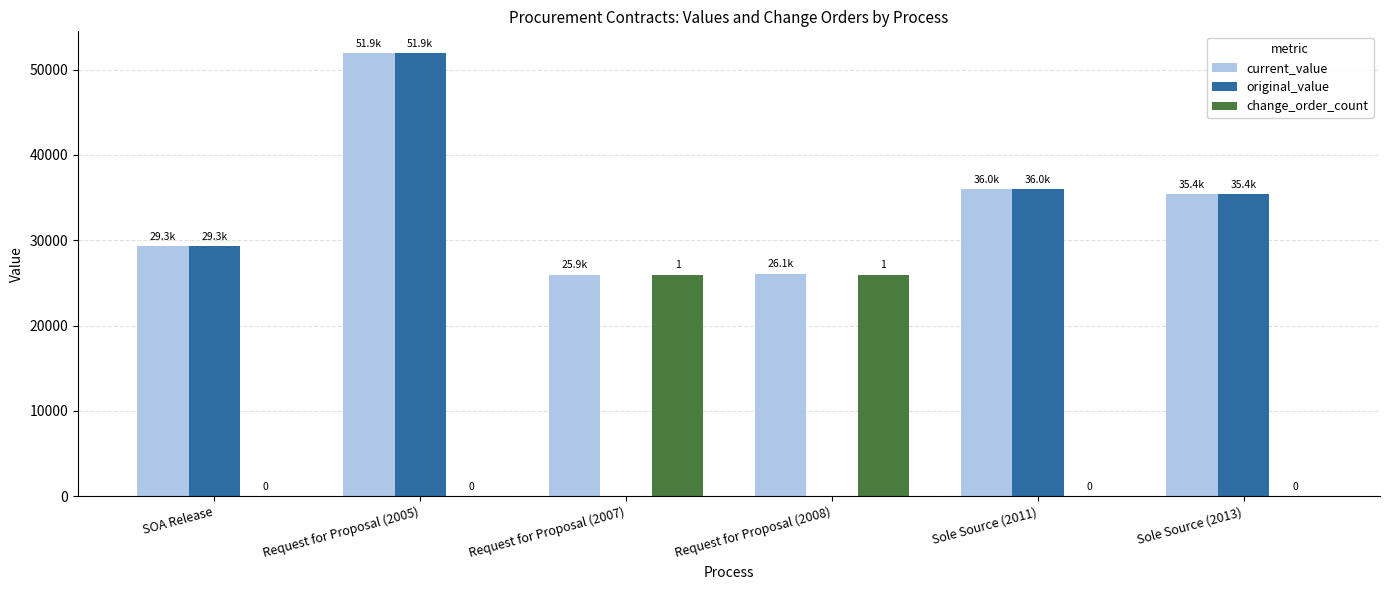

How many distinct data groups are displayed?

3